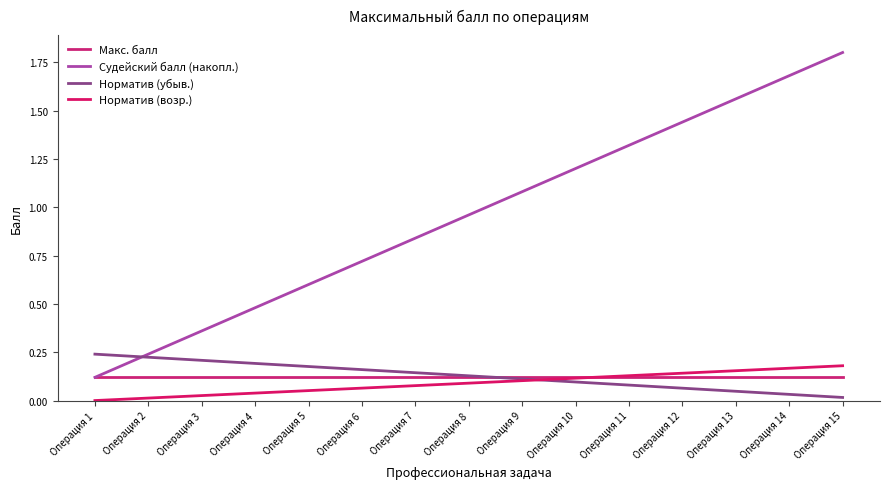

The value of Норматив (убыв.) at Операция 12 is 0.0. True or false?

False